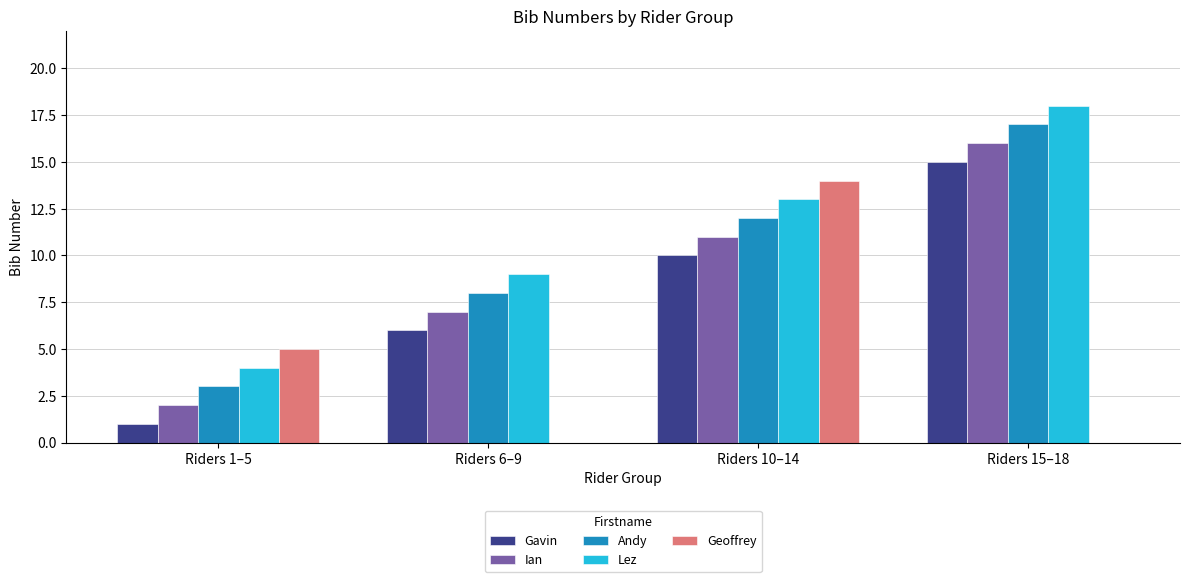

Is it true that Lez equals 5 at Riders 10–14?

False